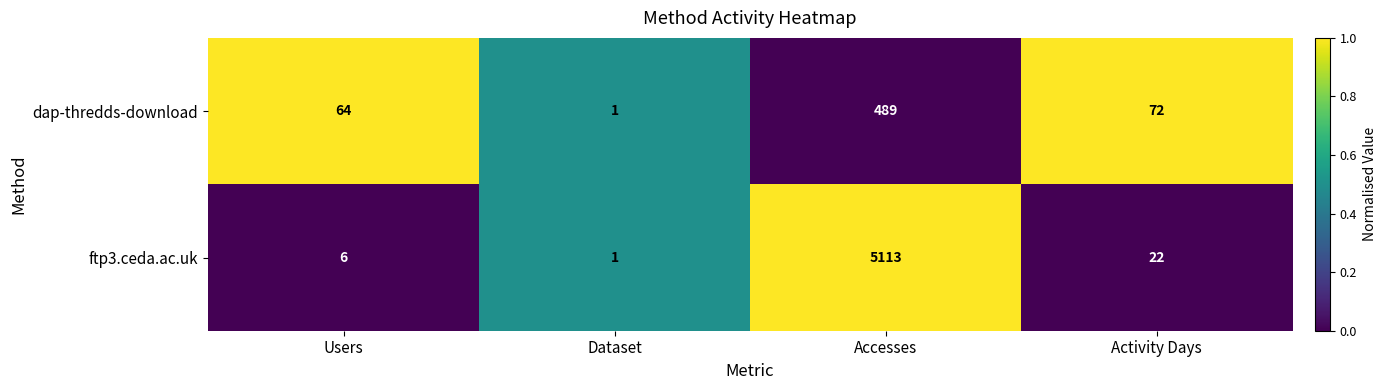

What is the spread (max minus min) of values at Activity Days?

50